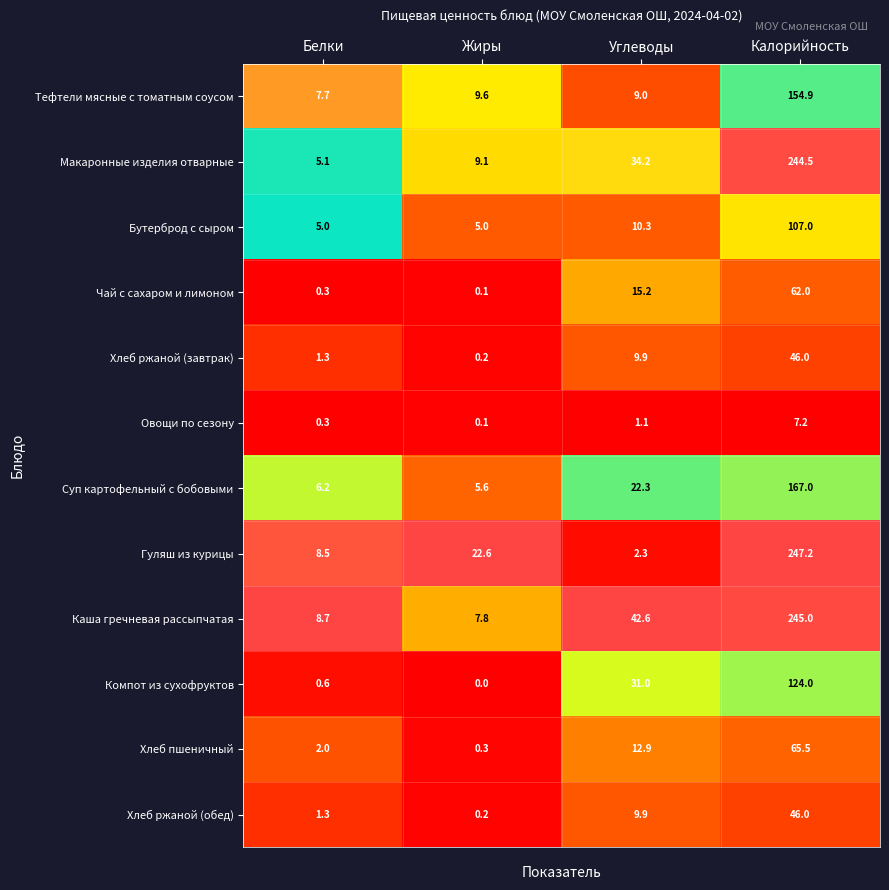

Is it true that Суп картофельный с бобовыми equals 167.0 at Калорийность?

True